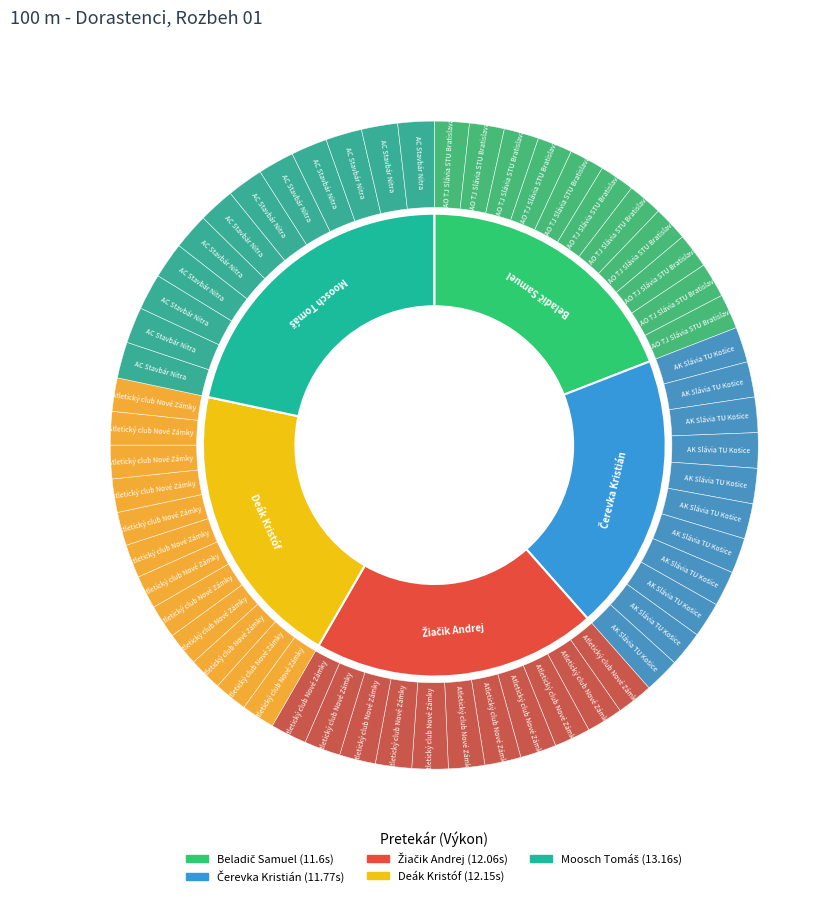

Is the sum of Moosch Tomáš and Žiačik Andrej greater than half?

No